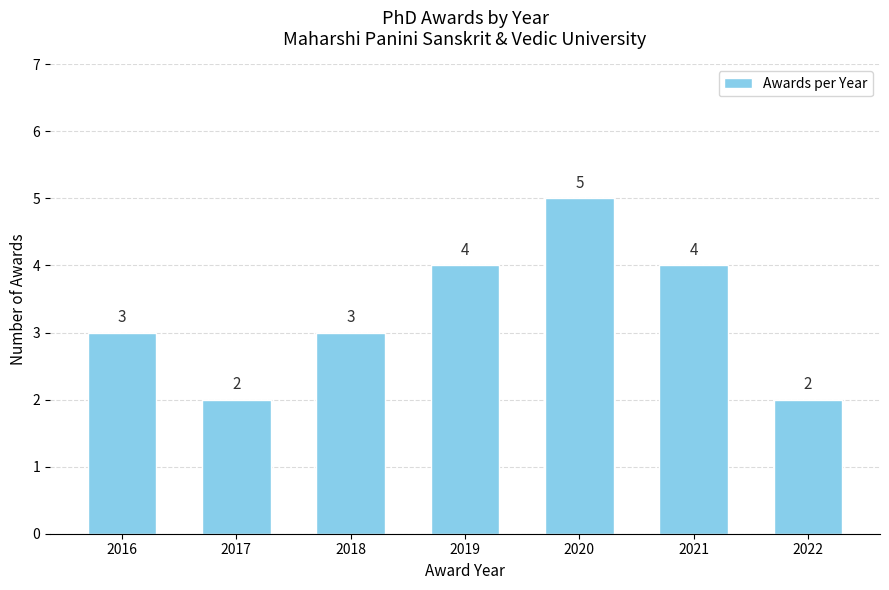

What is the minimum value shown in the chart?

2